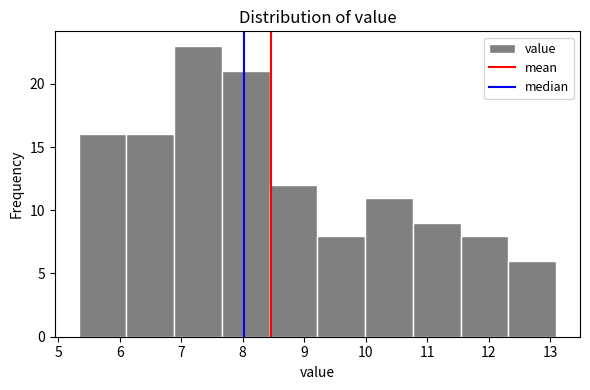

Which range on the x-axis has the tallest bar?

6.9 to 7.7